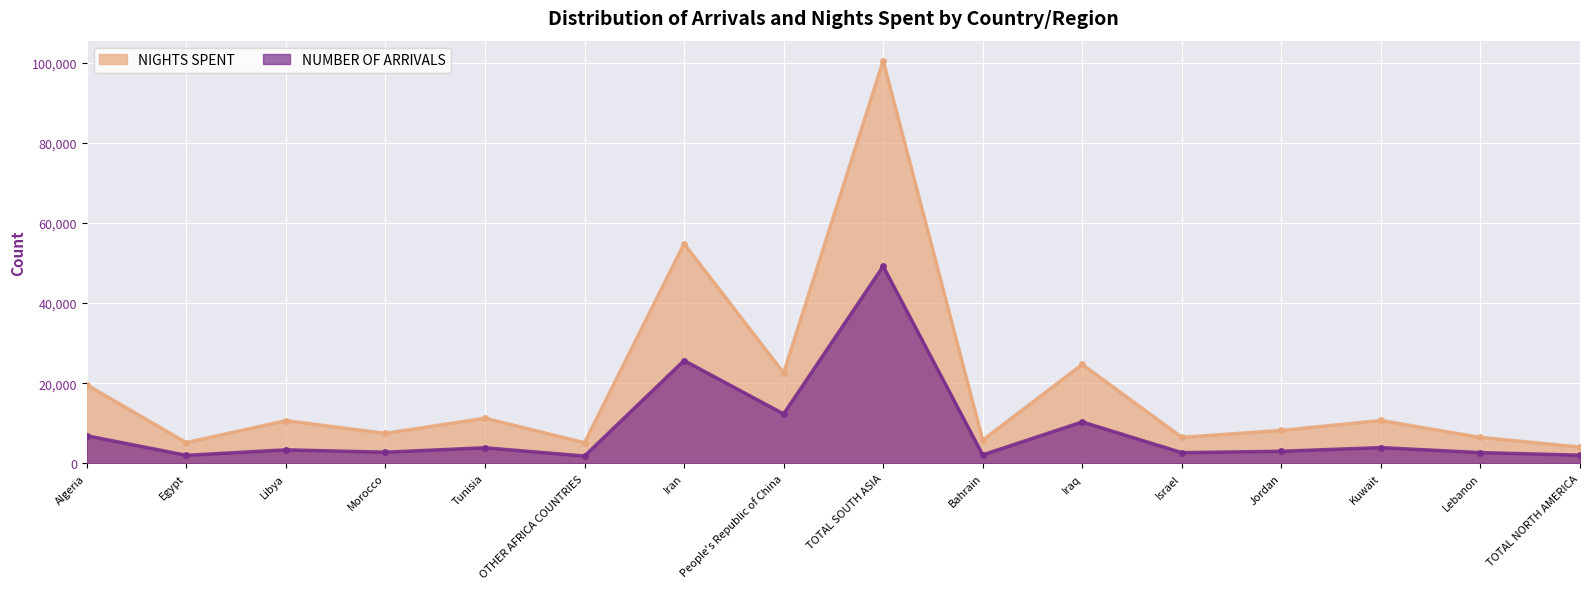

Which label corresponds to the largest value in the chart?

TOTAL SOUTH ASIA